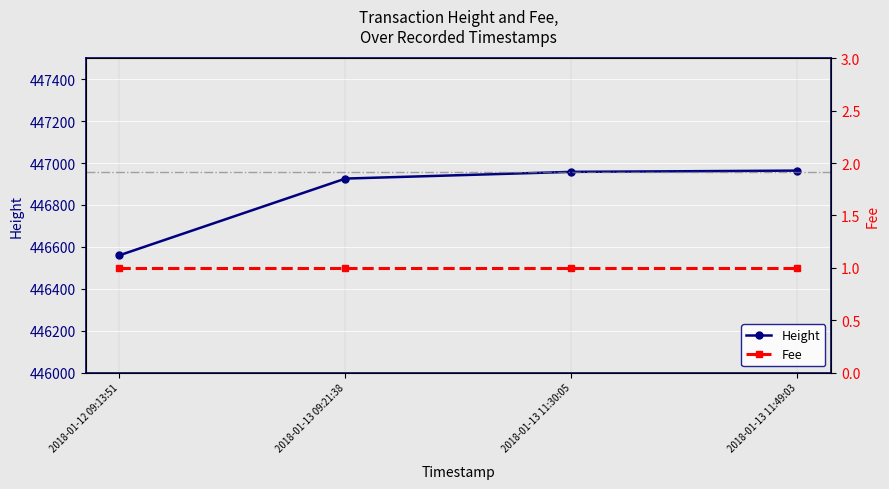

Reading right to left, extract all data points from this chart.

Height: 2018-01-13 11:49:03=446964	2018-01-13 11:30:05=446958	2018-01-13 09:21:38=446926	2018-01-12 09:13:51=446560
Fee: 2018-01-13 11:49:03=1	2018-01-13 11:30:05=1	2018-01-13 09:21:38=1	2018-01-12 09:13:51=1